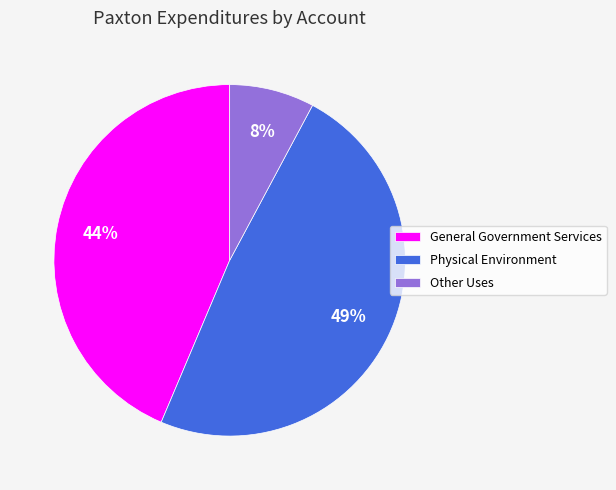

Do Other Uses and Physical Environment together represent more than half of the pie?

Yes